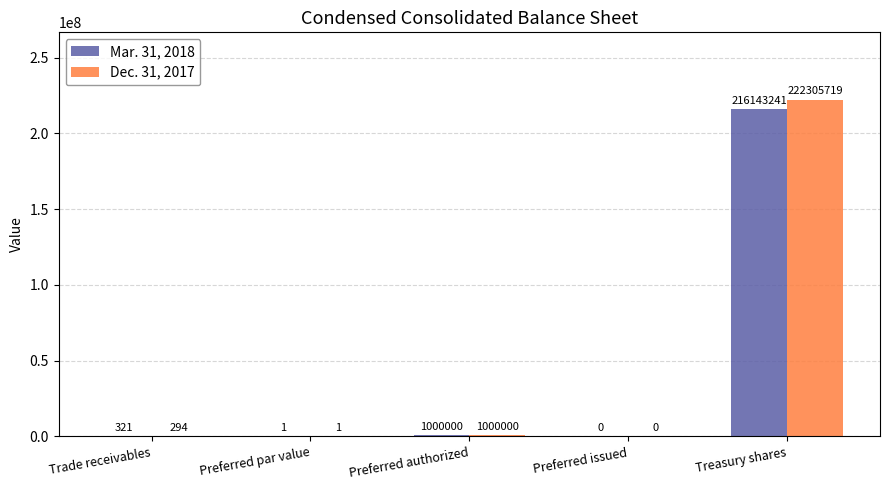

Which series has the largest range (max minus min)?

Dec. 31, 2017